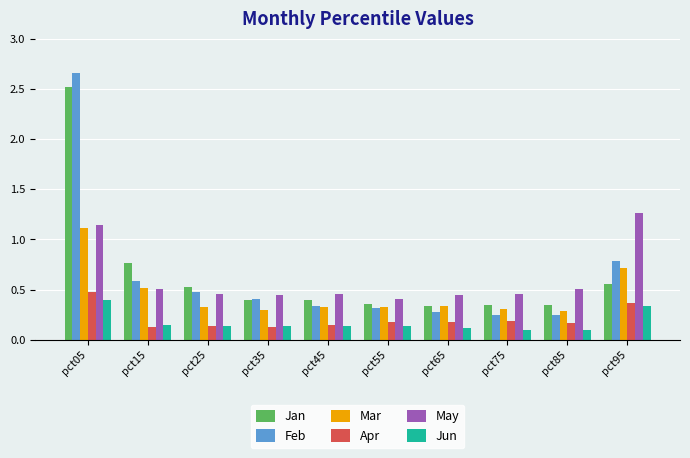

The value of Feb at pct35 is 0.4. True or false?

True